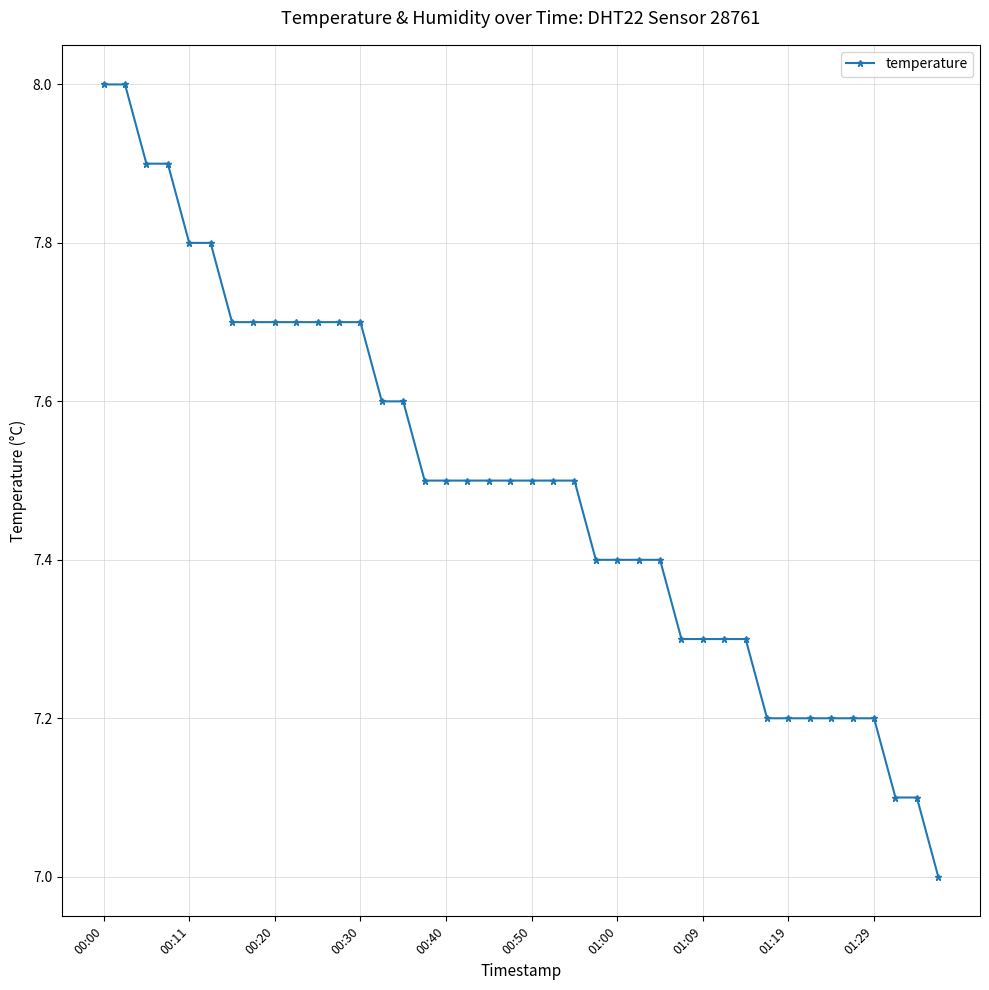

What is the minimum value shown in the chart?

7.0